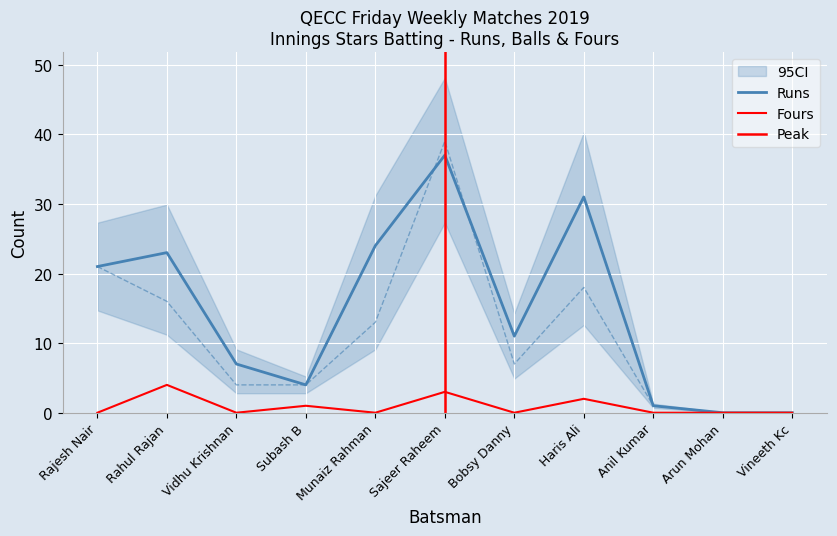

Rank the series at Haris Ali from highest to lowest value.

Runs, Balls, Fours